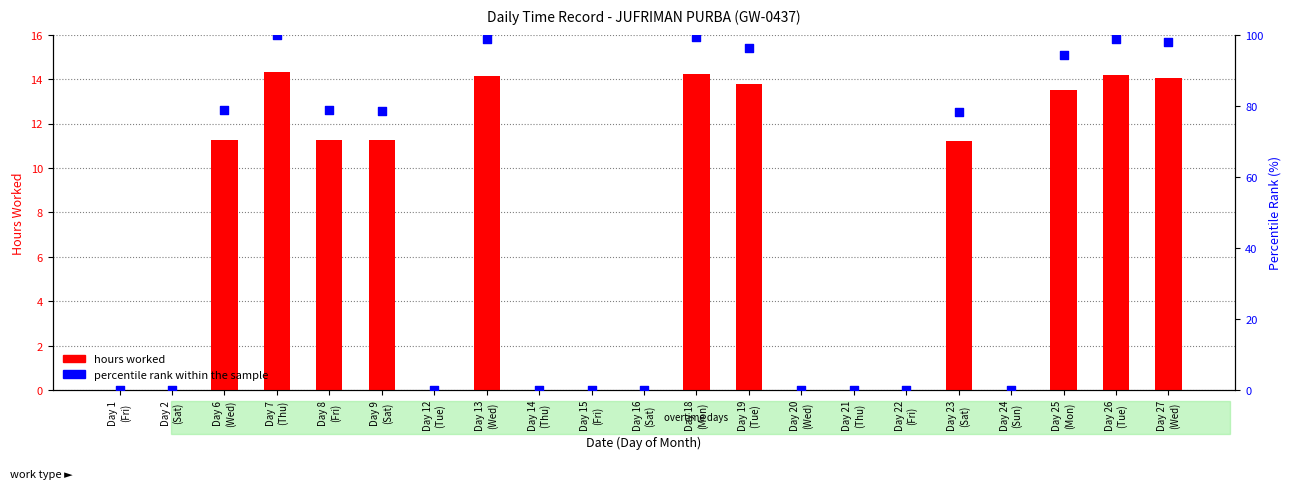

At how many categories does at least one series exceed 67?

11